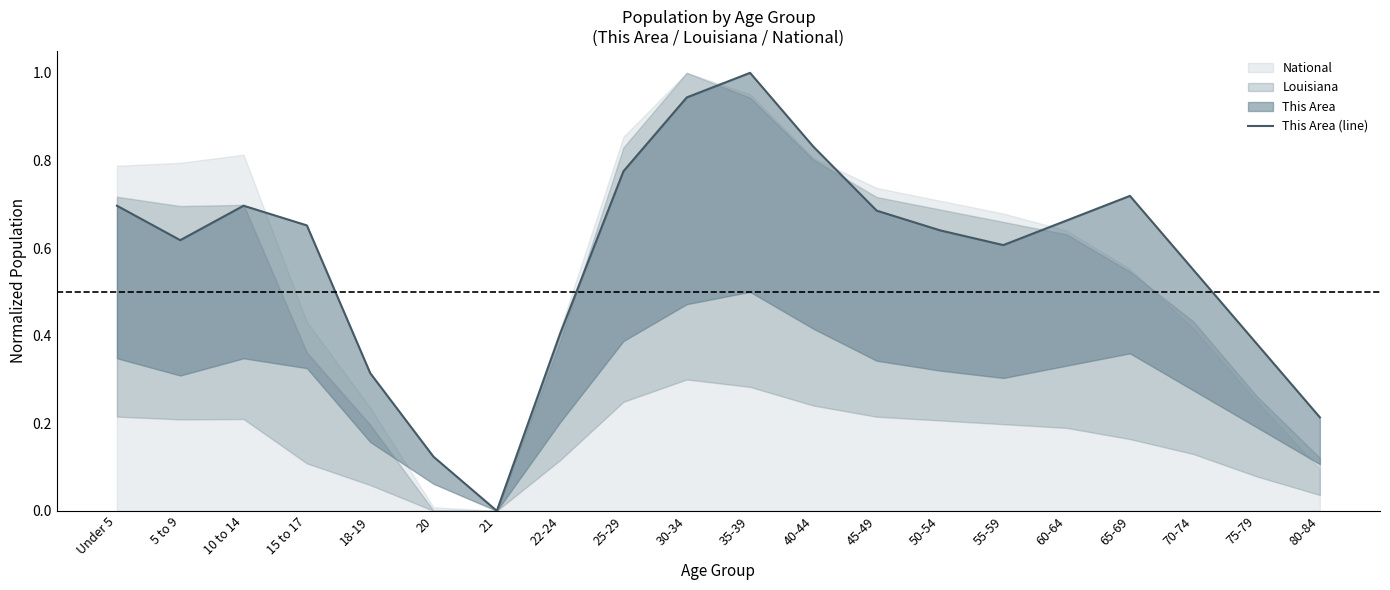

Where is the first local maximum?

10 to 14